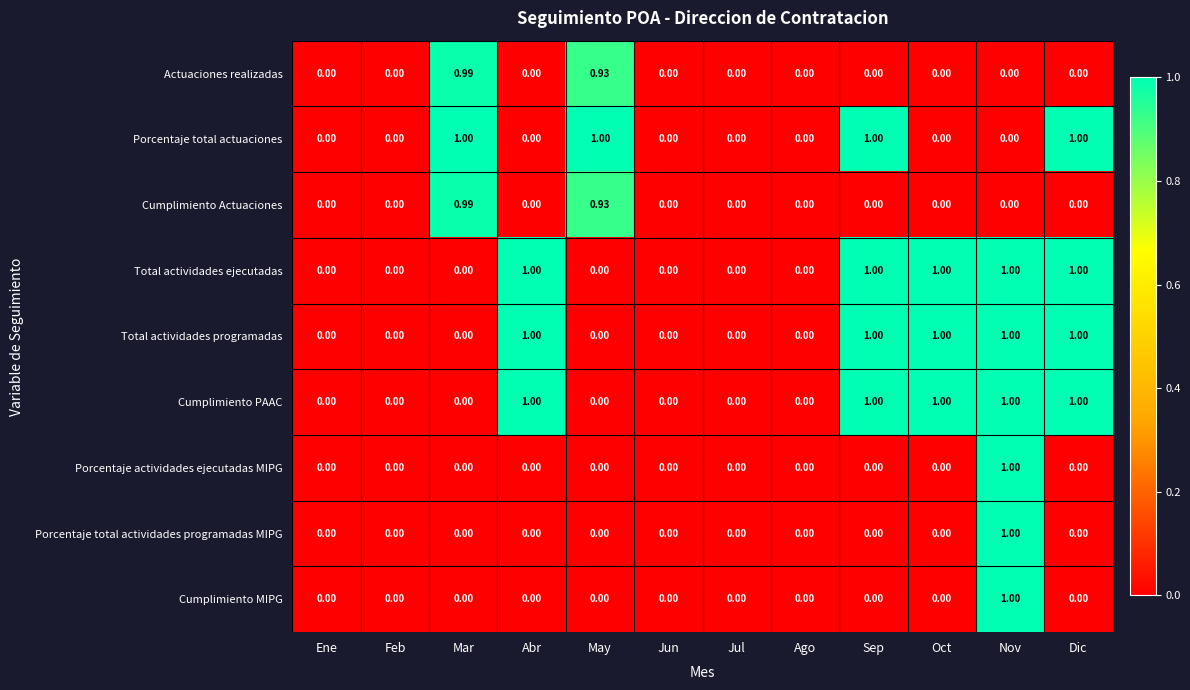

At which category is the sum across all series the highest?

Nov